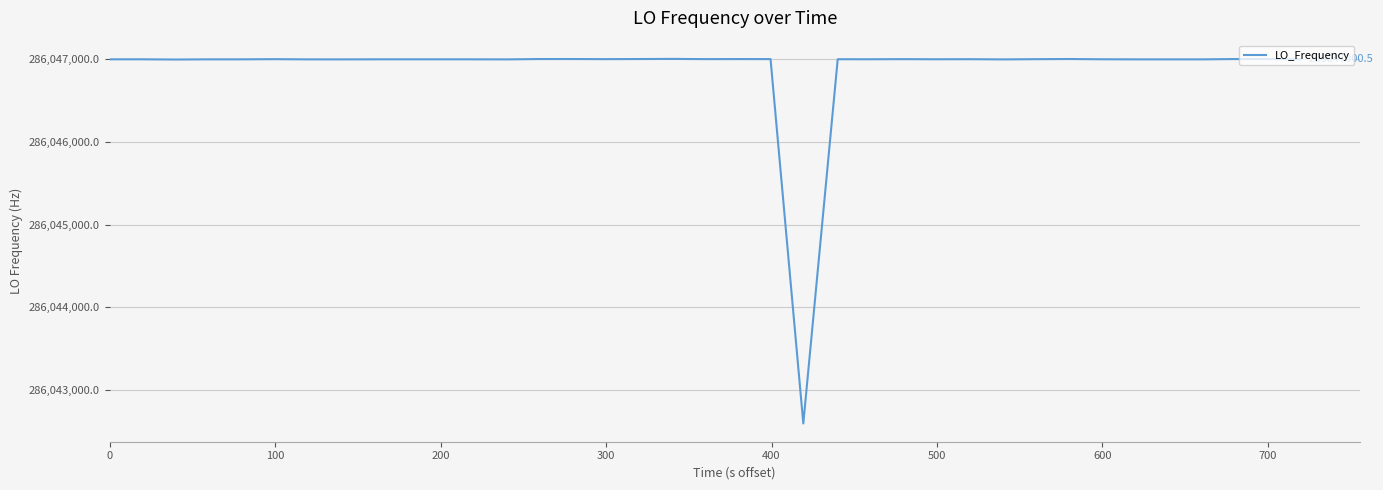

Count the number of categories in the chart.

40